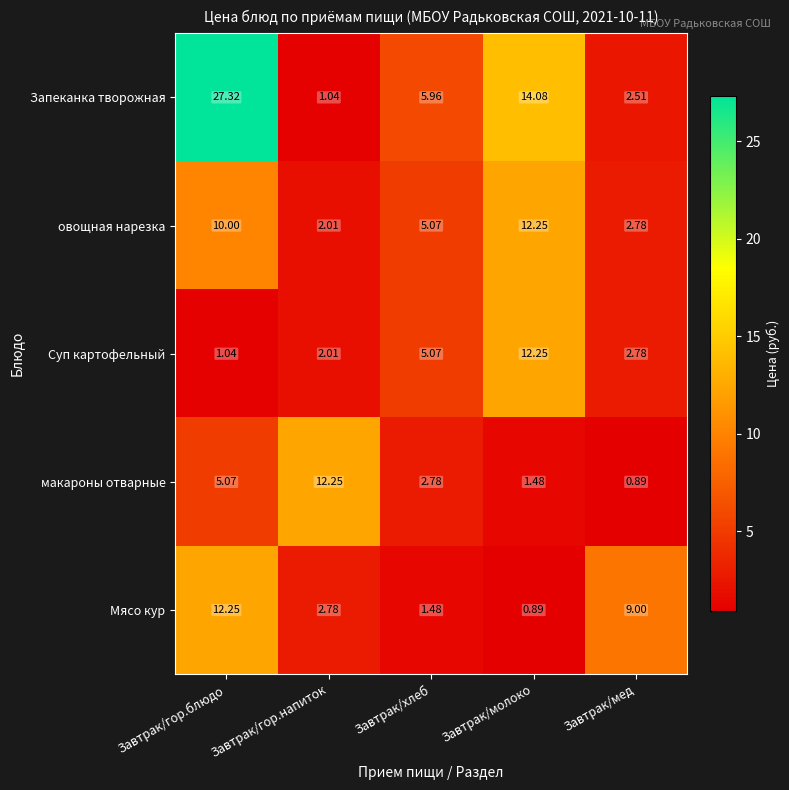

Between Завтрак/гор.блюдо and Завтрак/мед, which series saw the biggest shift?

Запеканка творожная